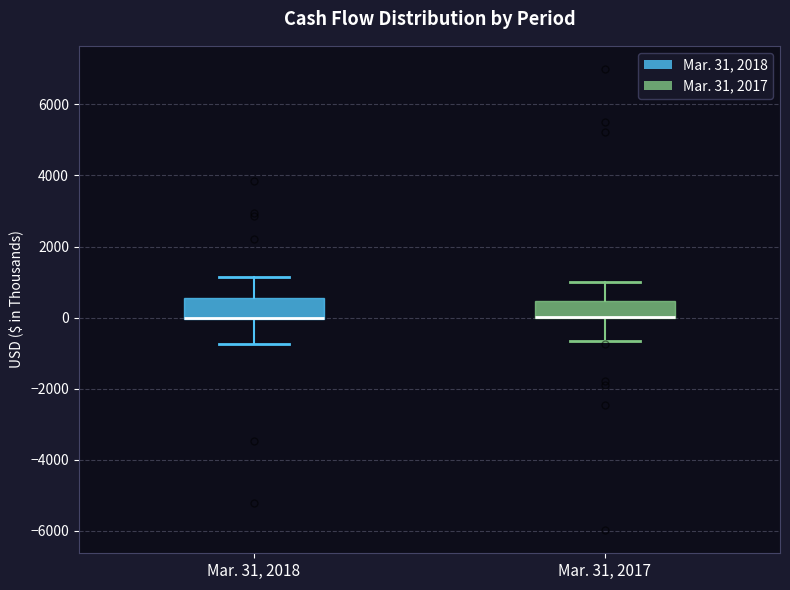

Reading left to right, transcribe this box plot: for each box, give where its median line is, the range the box spans, and where its two whiskers end, as read against the y-axis. The values are not printed on the chart, so give them approximately, as read against the axis.

Mar. 31, 2018: median 0 (drawn on the box's lower edge), box 0 to 600, whiskers -800 to 1200
Mar. 31, 2017: median 0 (drawn on the box's lower edge), box 0 to 400, whiskers -600 to 1000